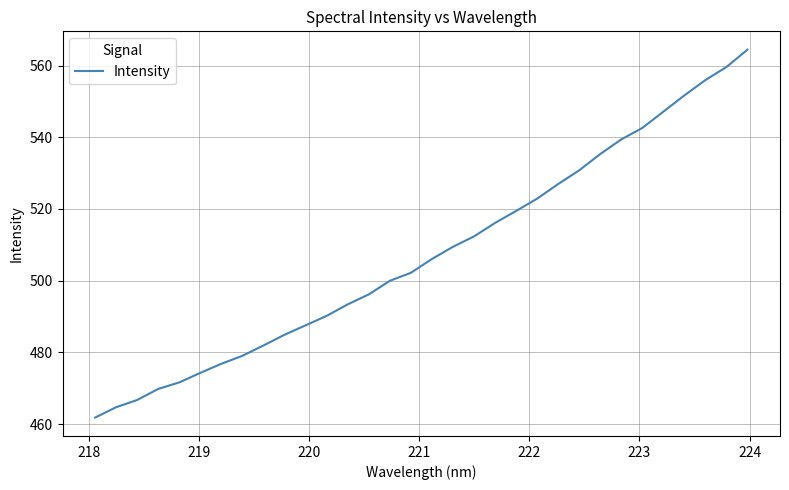

Does the chart display data point markers on the line(s)?

No